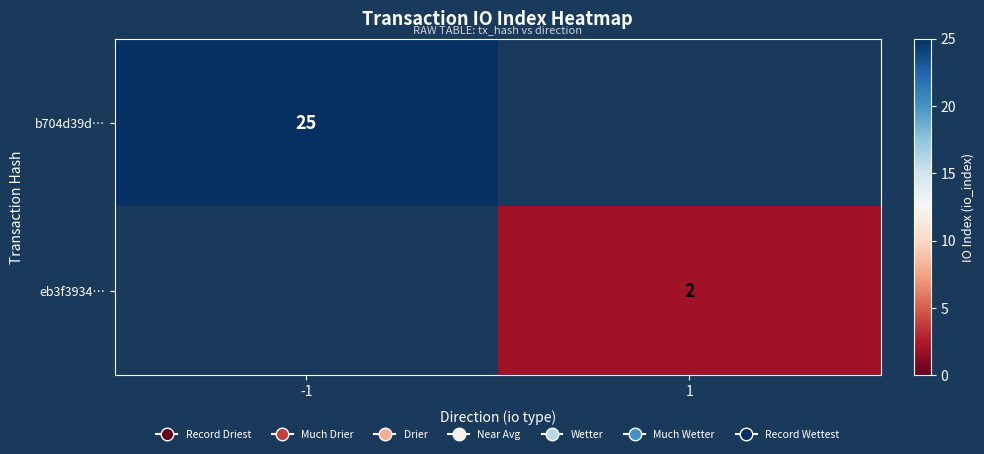

The value of eb3f3934… at 1 is 2. True or false?

True